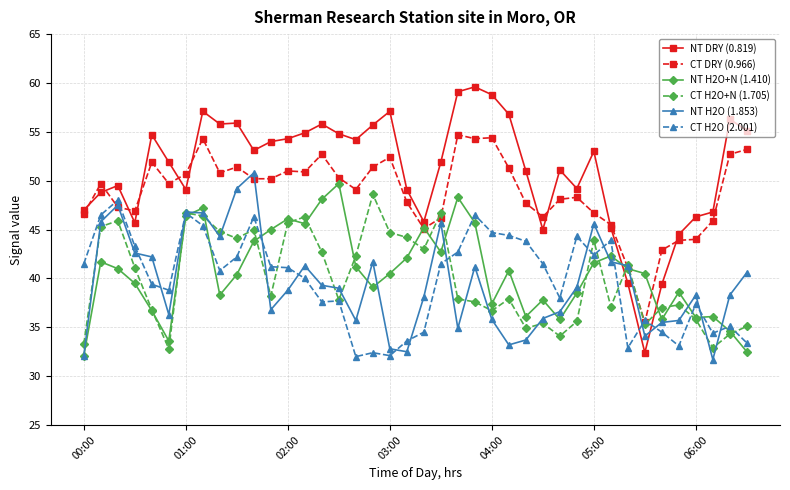

Which series has the largest total across all categories?

NT DRY (0.819)